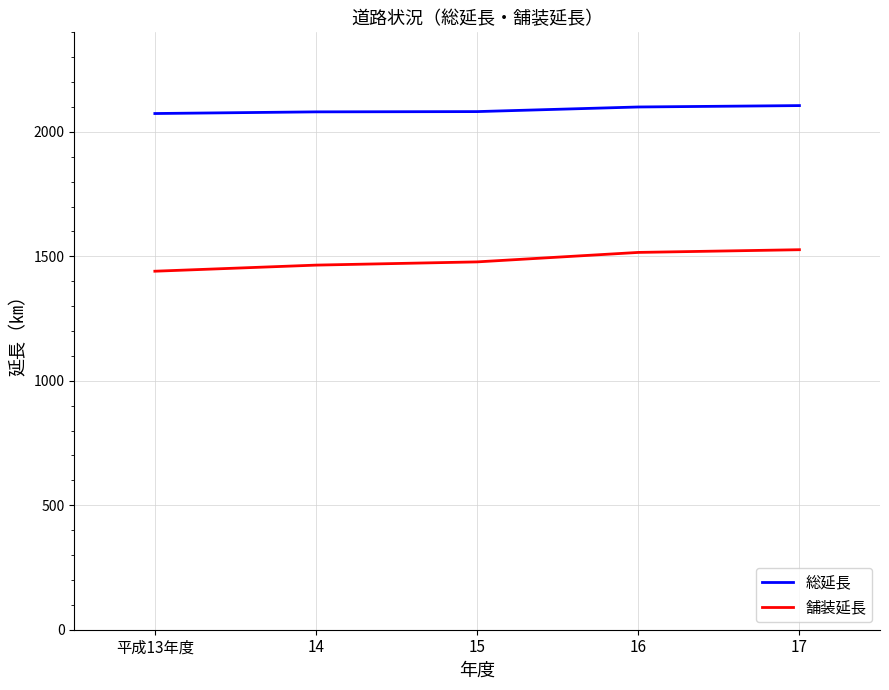

What is the approximate value of 舗装延長 at 14?

1464.8